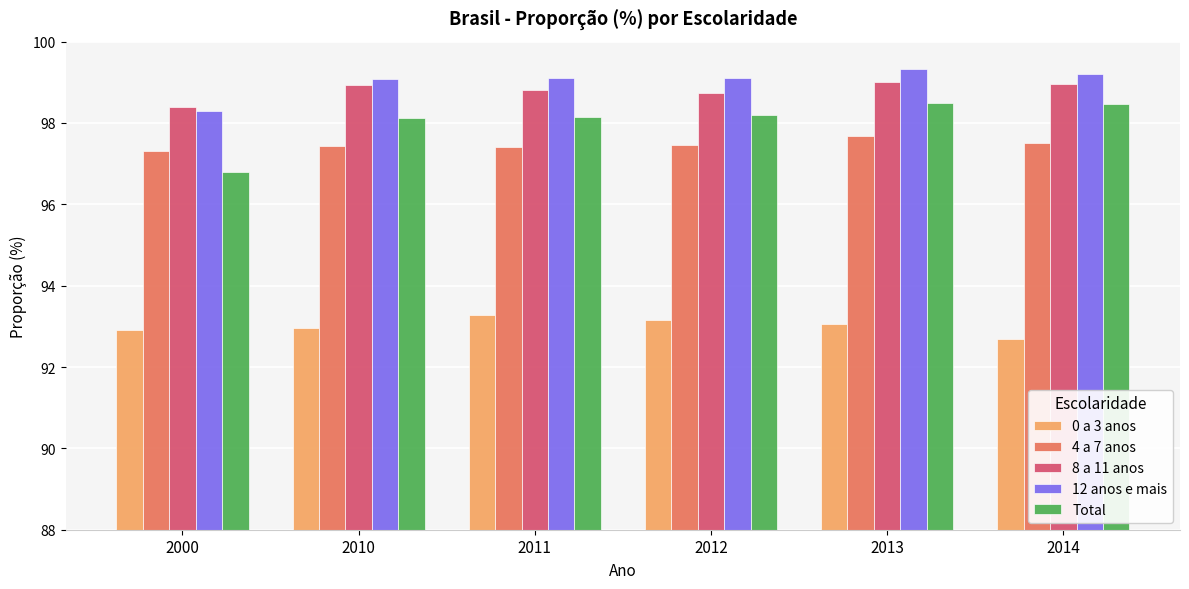

Which series has the largest range (max minus min)?

Total